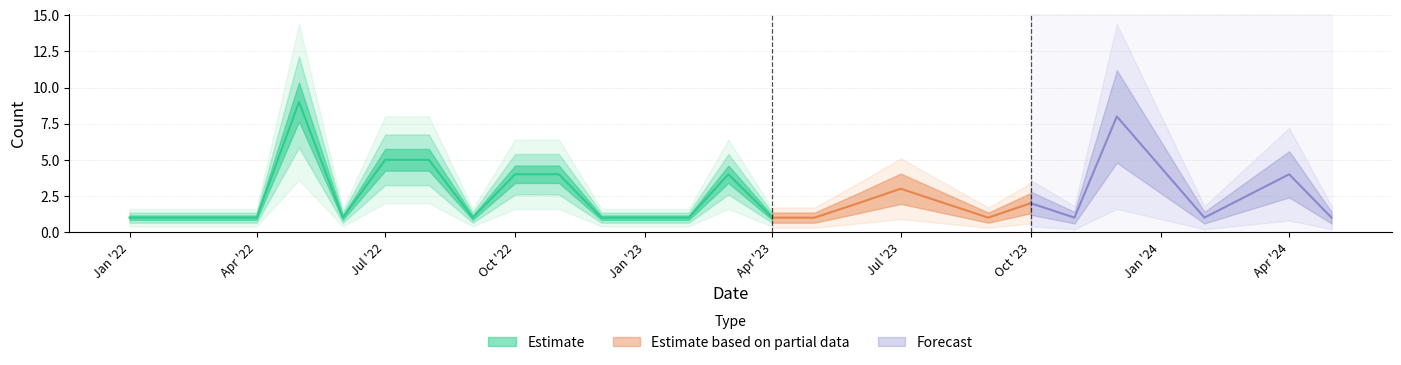

The value of Хиты at 2023-04 is 1. True or false?

True